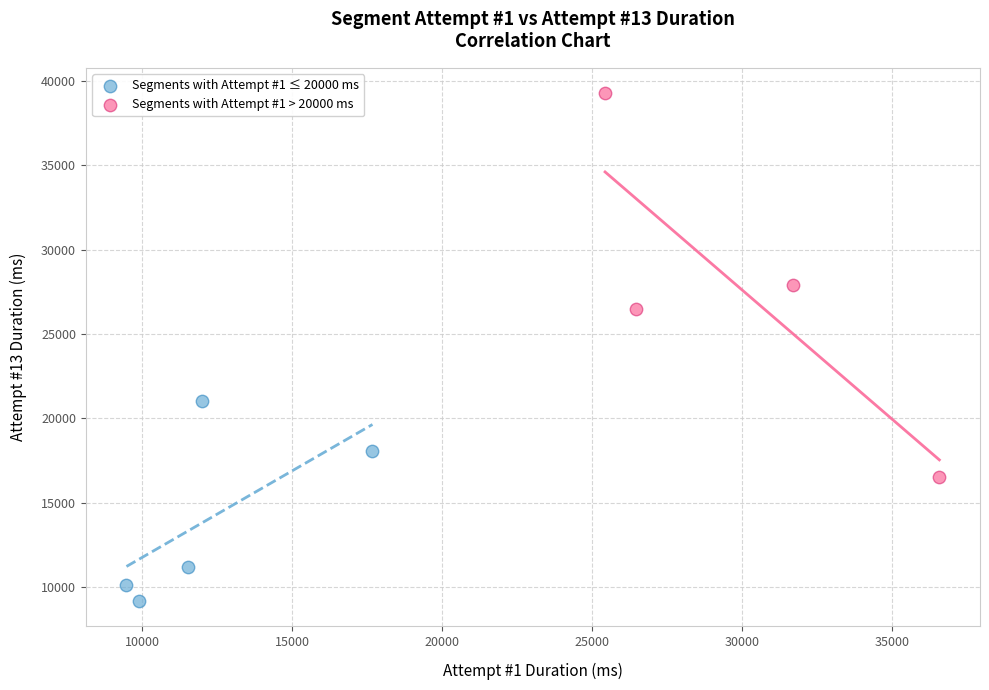

Which series reaches the minimum Y coordinate?

Segments with Attempt #1 ≤ 20000 ms